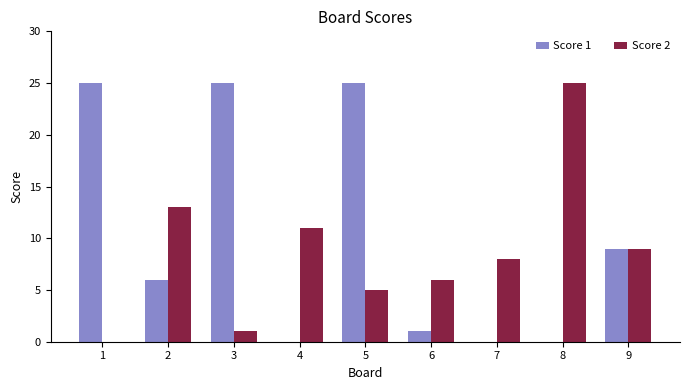

Is the value of Score 2 at 2 greater than the value of Score 1 at 5?

No